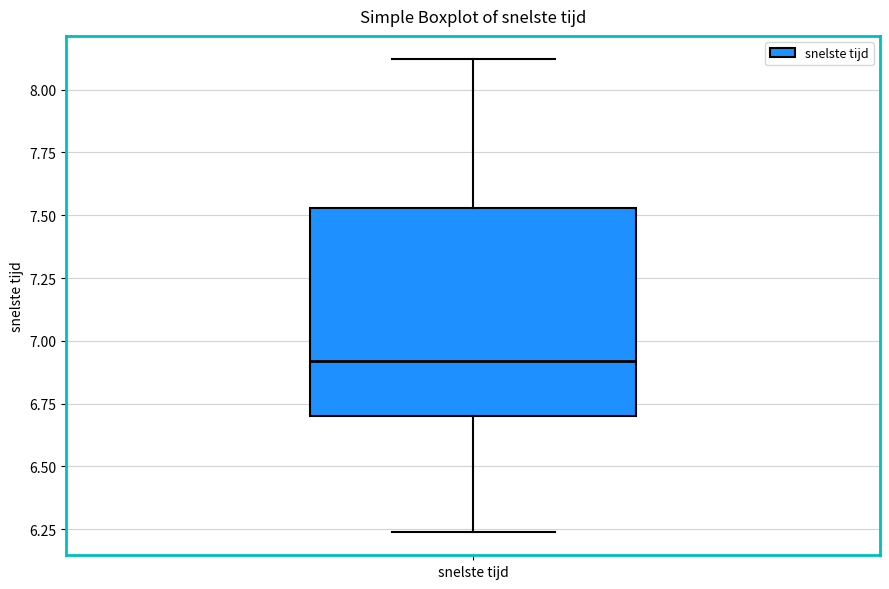

Read this box plot against the y-axis: the position of the median line, the range covered by the box, and the ends of both whiskers. The values are not printed on the chart, so give them approximately, as read against the axis.

median 6.90, box 6.70 to 7.55, whiskers 6.25 to 8.10